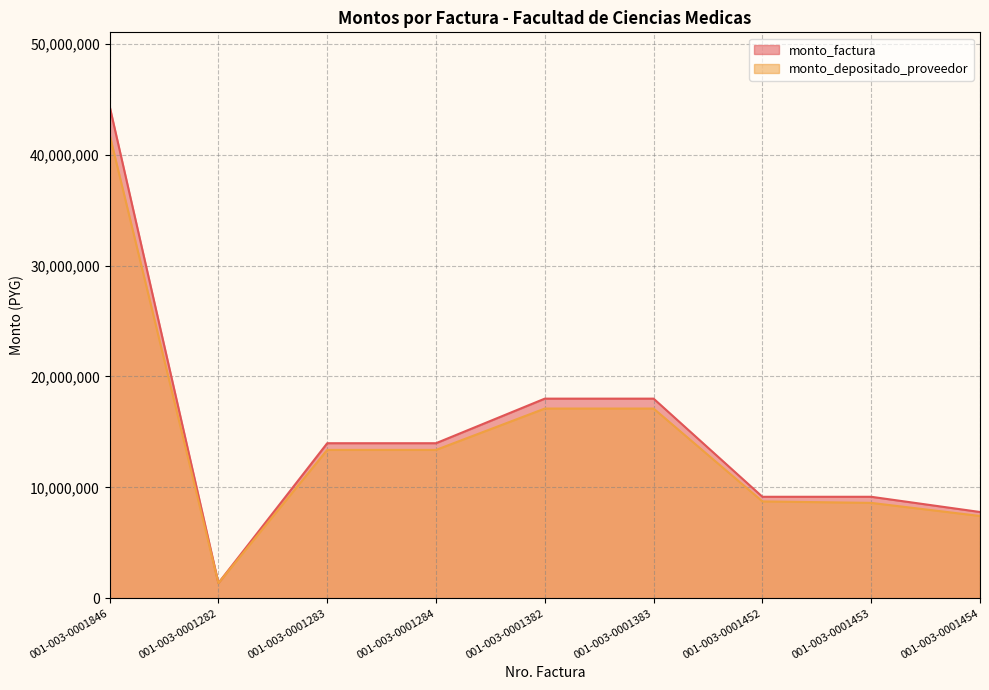

True or false: monto_depositado_proveedor and monto_factura intersect in this chart.

False